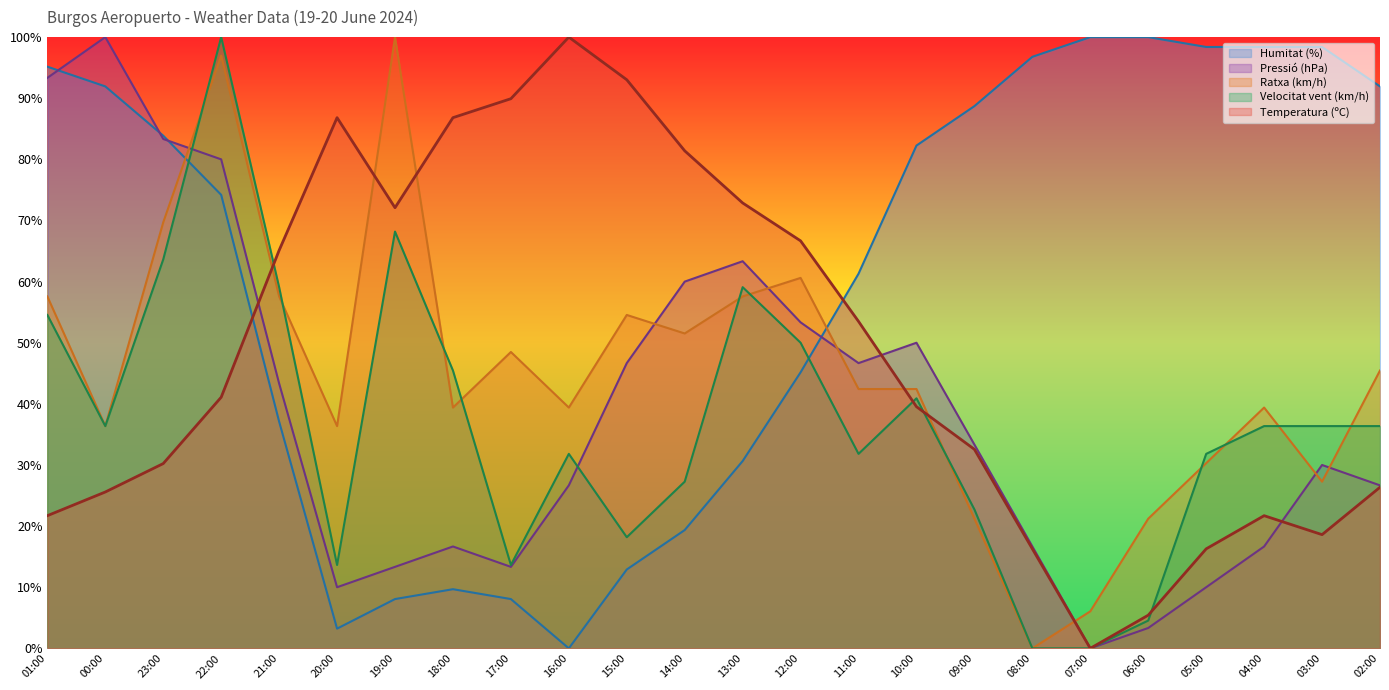

True or false: Humitat (%) has a value of 83.9 at 23:00.

True